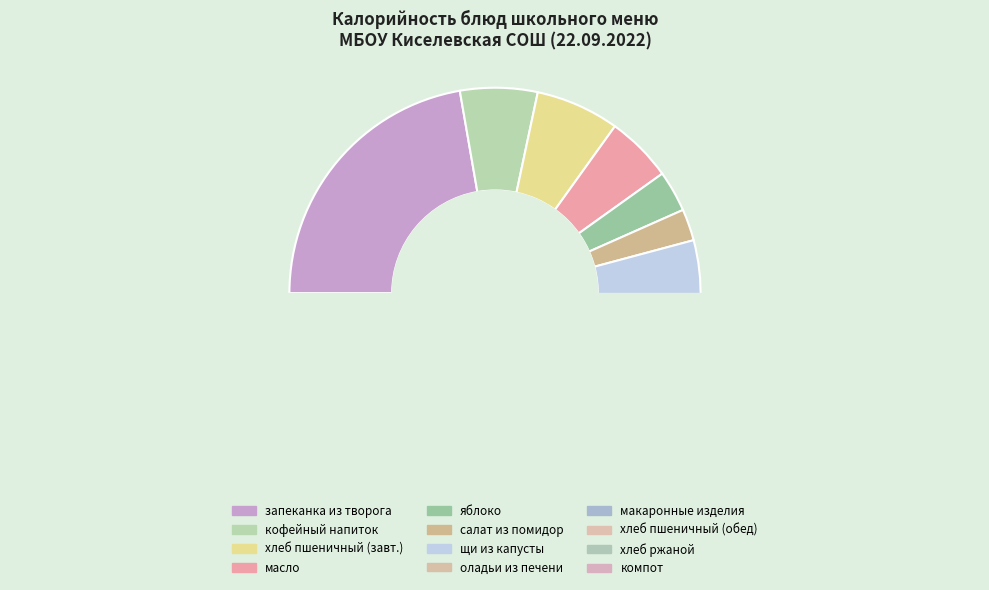

How many segments does this pie chart have?

12